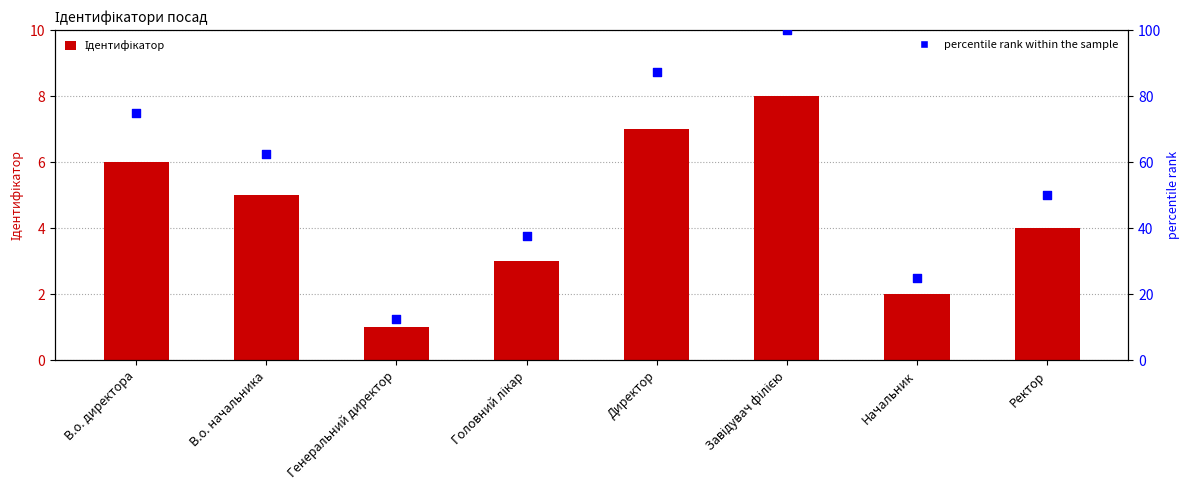

Is the value of Ідентифікатор at В.о. директора greater than the value of percentile rank within the sample at Директор?

No